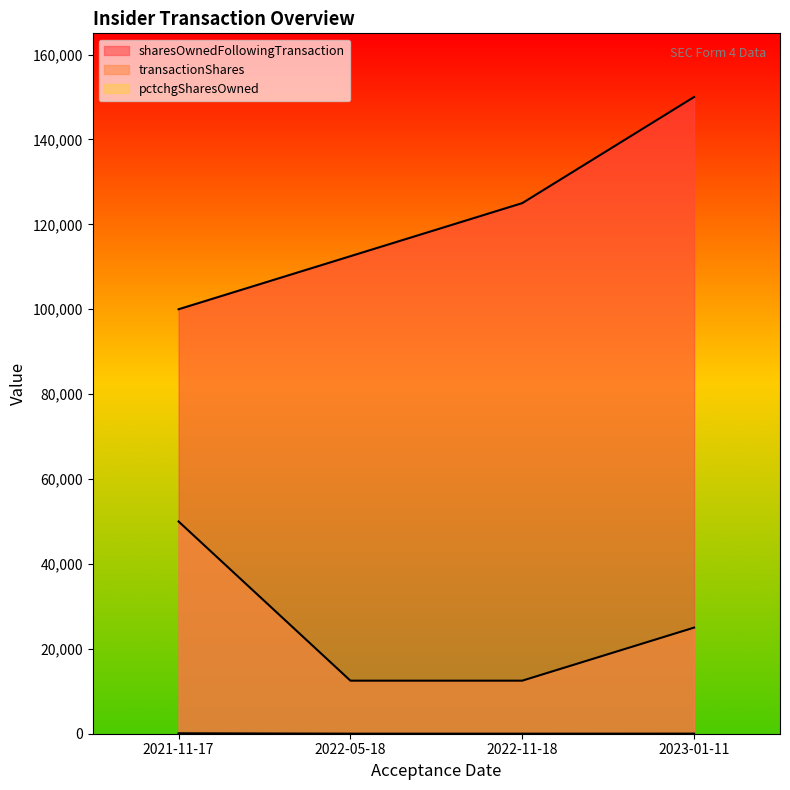

Reading left to right, transcribe all the data shown in this chart.

sharesOwnedFollowingTransaction: 2021-11-17=100000	2022-05-18=112500	2022-11-18=125000	2023-01-11=150000
transactionShares: 2021-11-17=50000	2022-05-18=12500	2022-11-18=12500	2023-01-11=25000
pctchgSharesOwned: 2021-11-17=100	2022-05-18=13	2022-11-18=11	2023-01-11=20